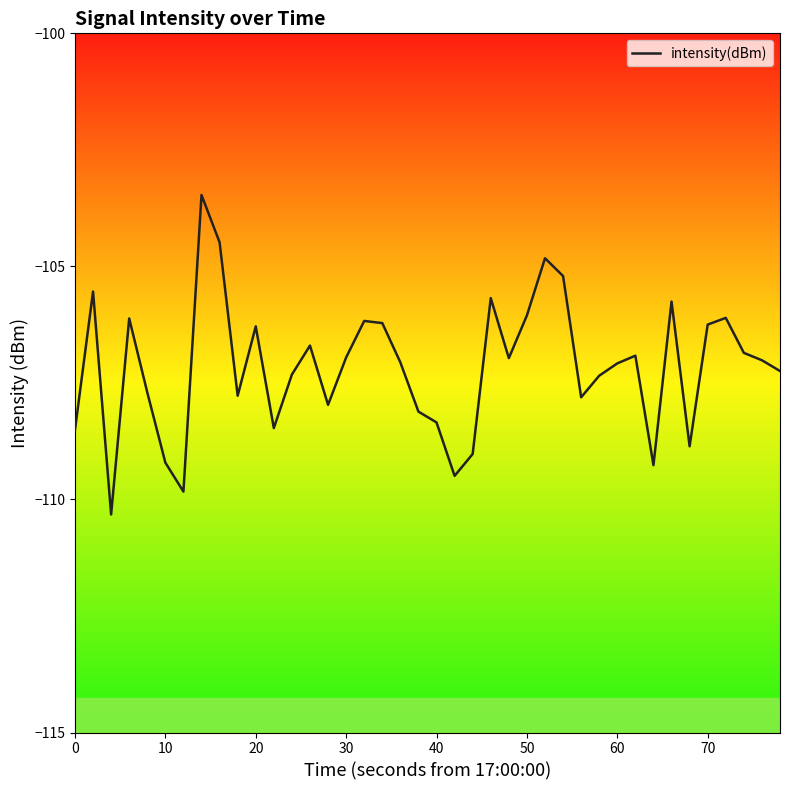

Is this an area chart (filled region under the line)?

No